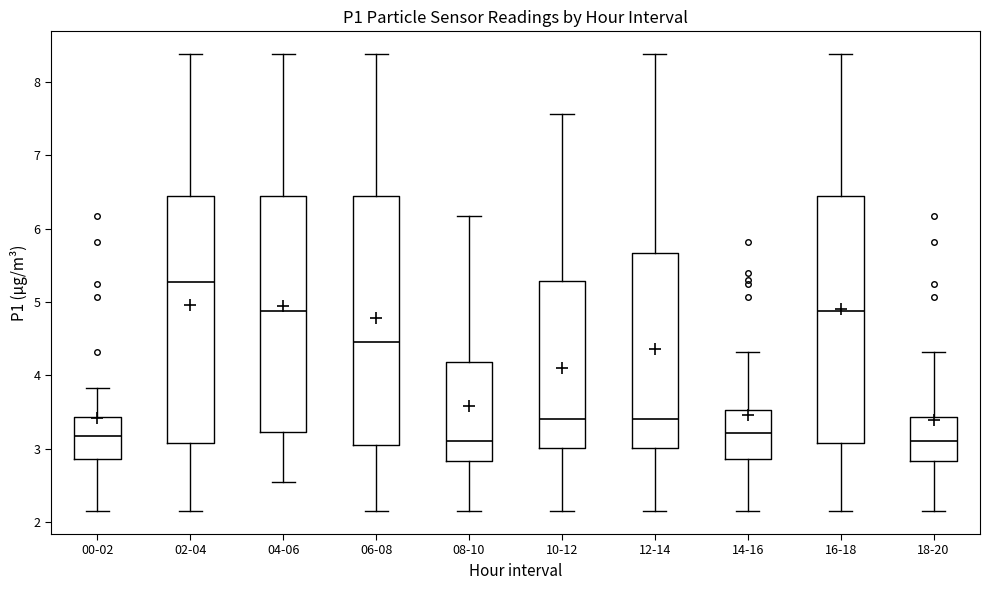

Which box's median line is the highest?

02-04